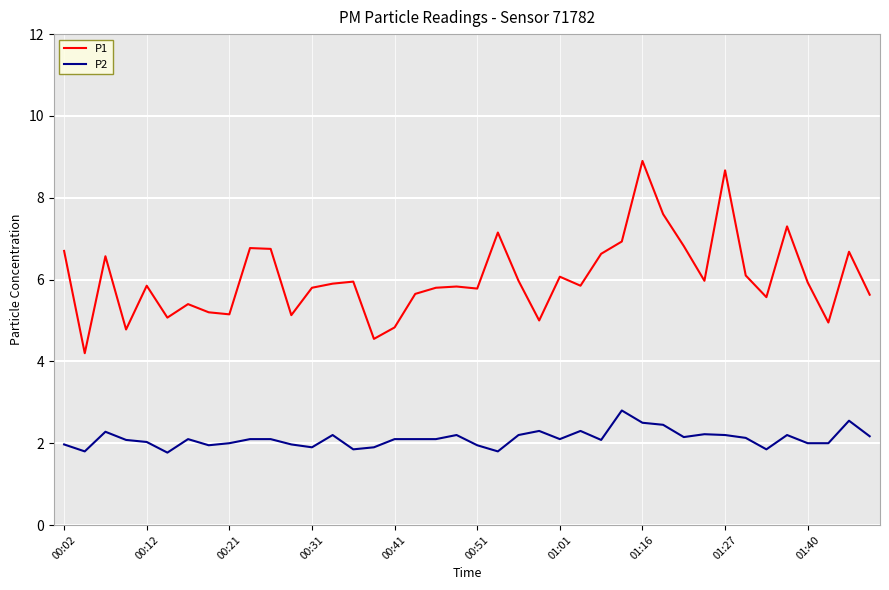

Which series has the largest range (max minus min)?

P1